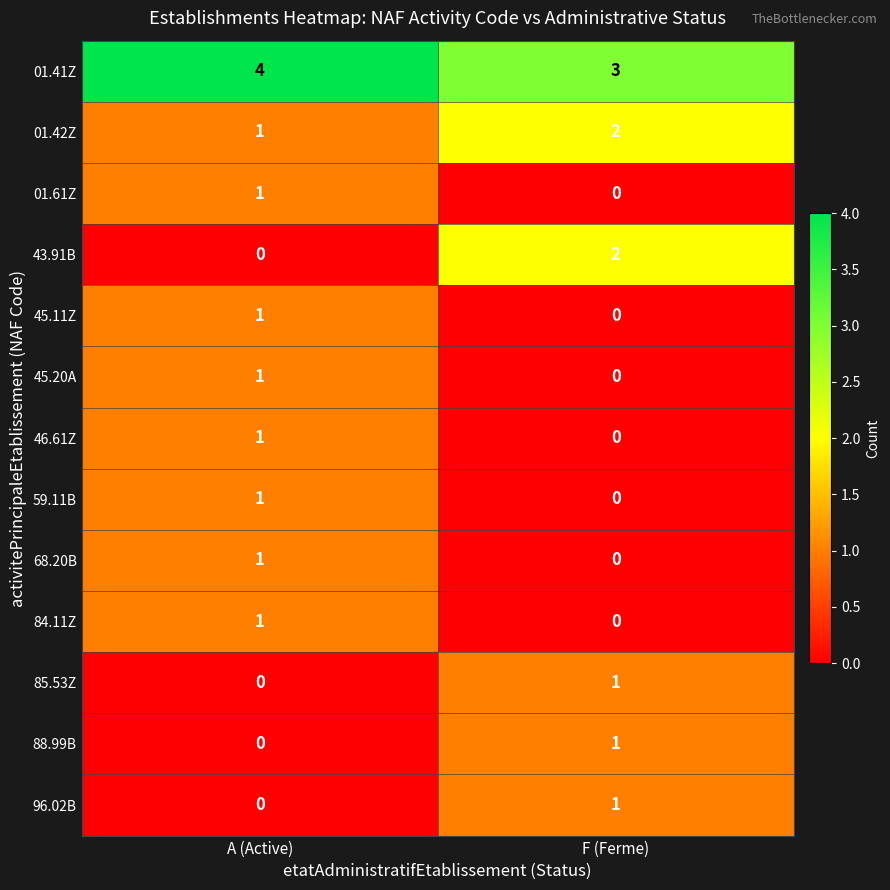

List the labels in order of 85.53Z value, largest first.

F (Ferme), A (Active)